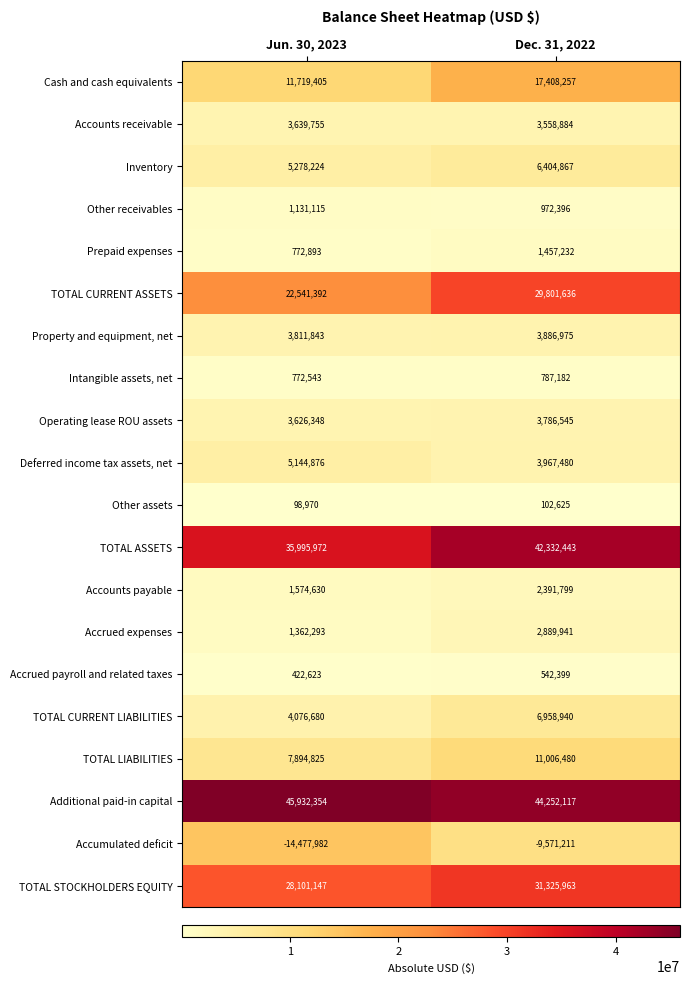

What is the maximum value for Additional paid-in capital?

45932354